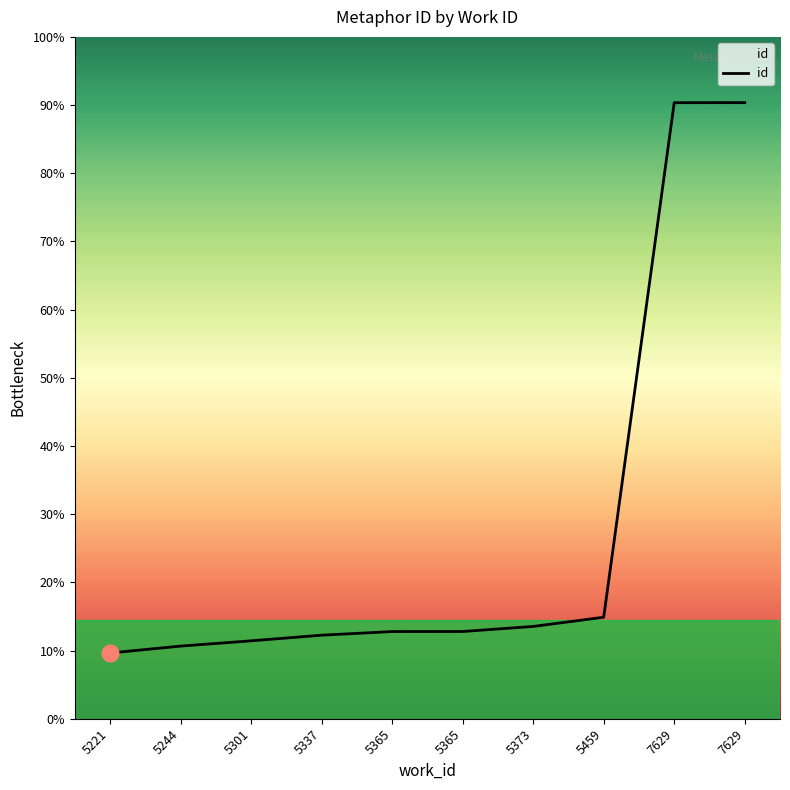

Does the chart have visible grid lines?

No